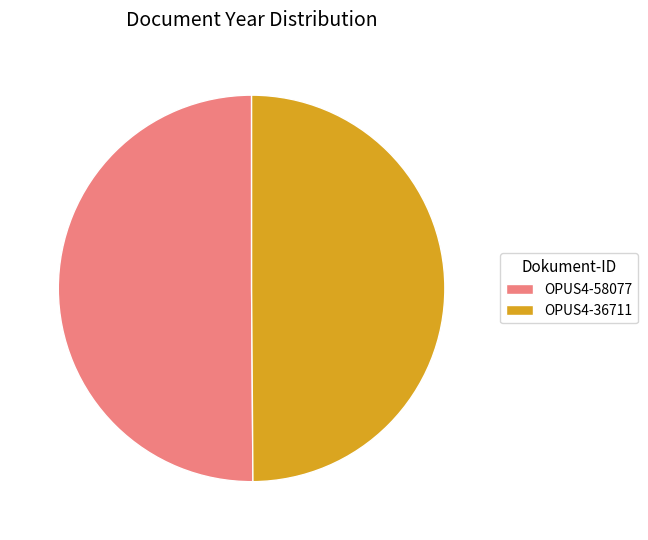

Is it true that OPUS4-36711 is 50% of the pie?

True